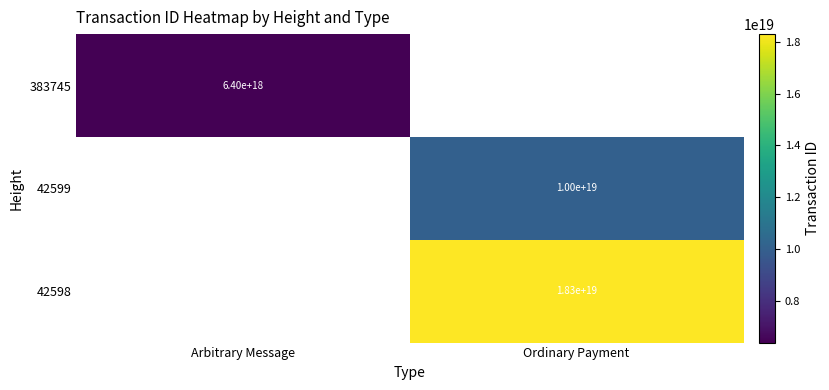

What is the minimum value shown in the chart?

6399205385870134272.0